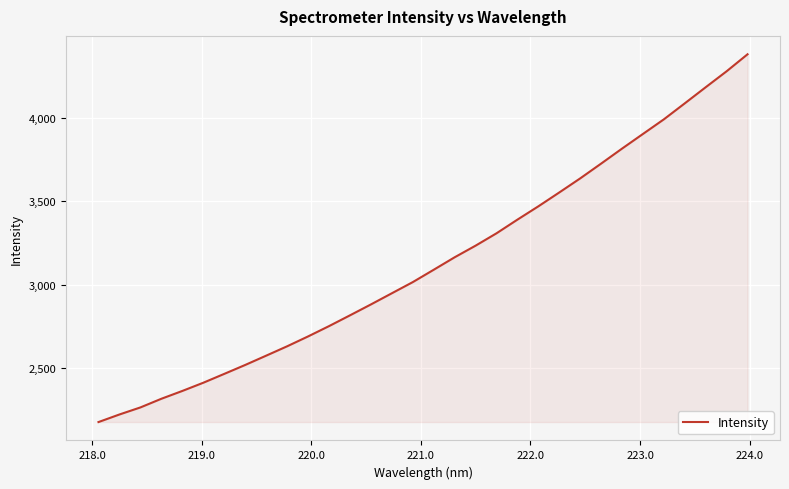

What is the minimum value shown in the chart?

2173.7